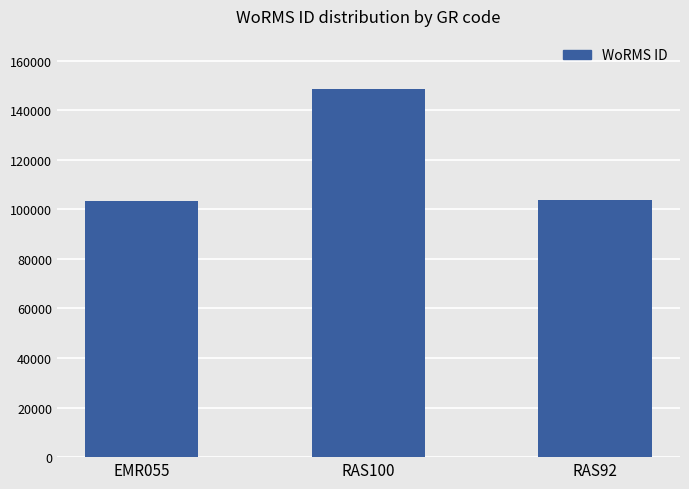

Where is the data nearest to the value 126092?

RAS92